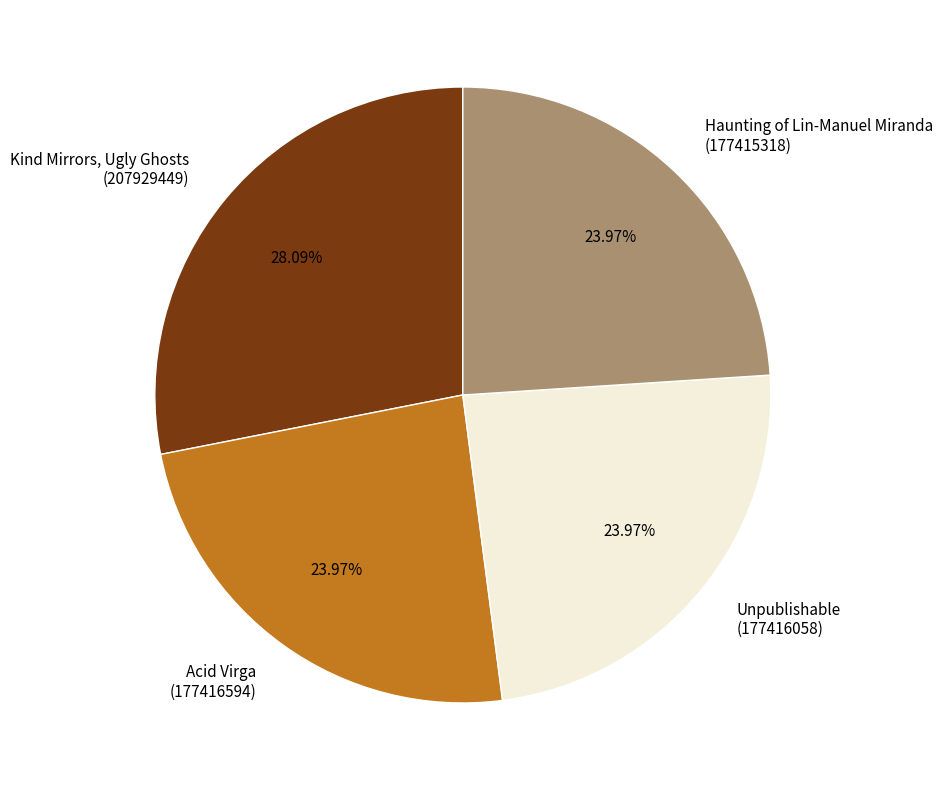

To the nearest percent, what is the difference between the largest and smallest slice percentages?

4%